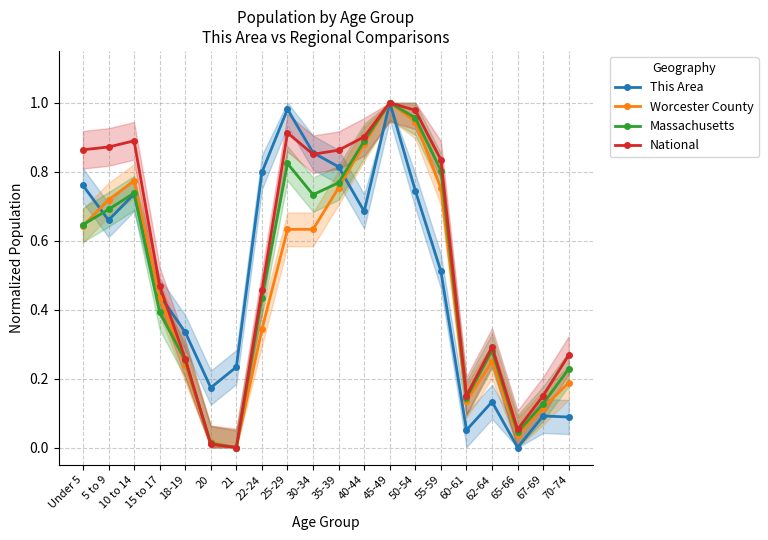

Which series has the widest spread of values?

This Area